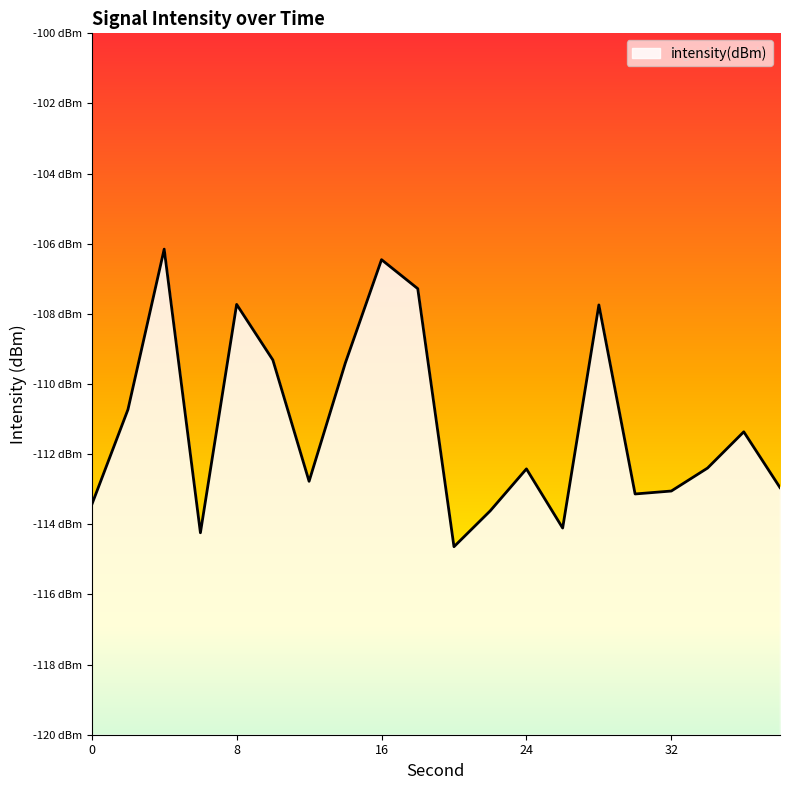

The chart shows a value of -178.3 at 12. True or false?

False